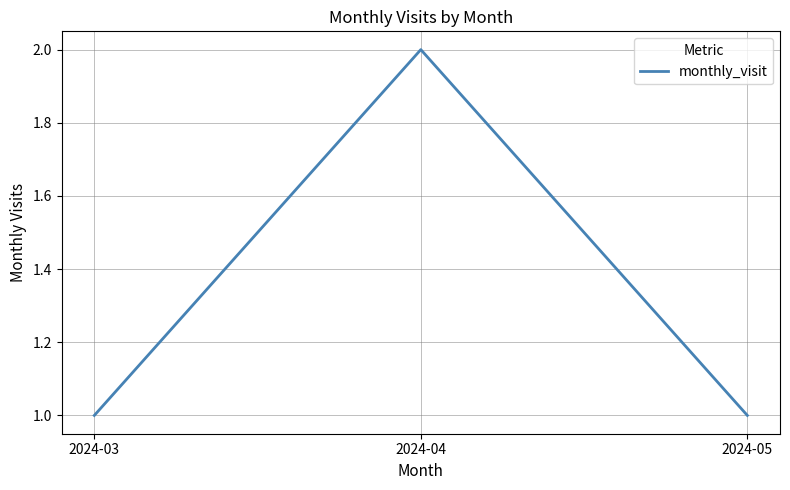

What is the ratio of the value at 2024-05 to the value at 2024-03?

1.0